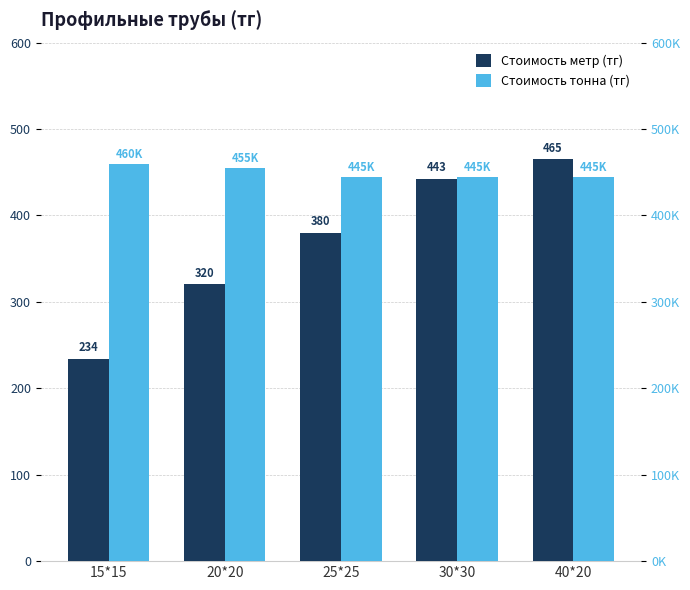

At which category is the sum across all series the highest?

15*15